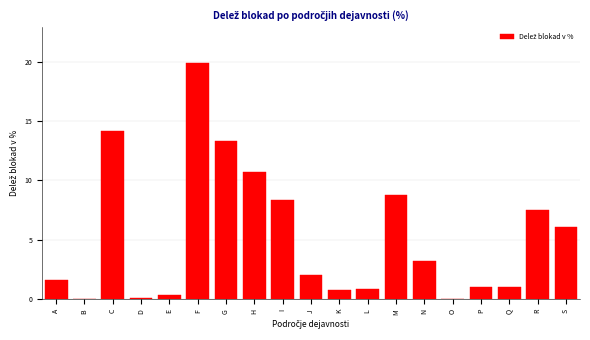

What is the sum of all values?

100.0